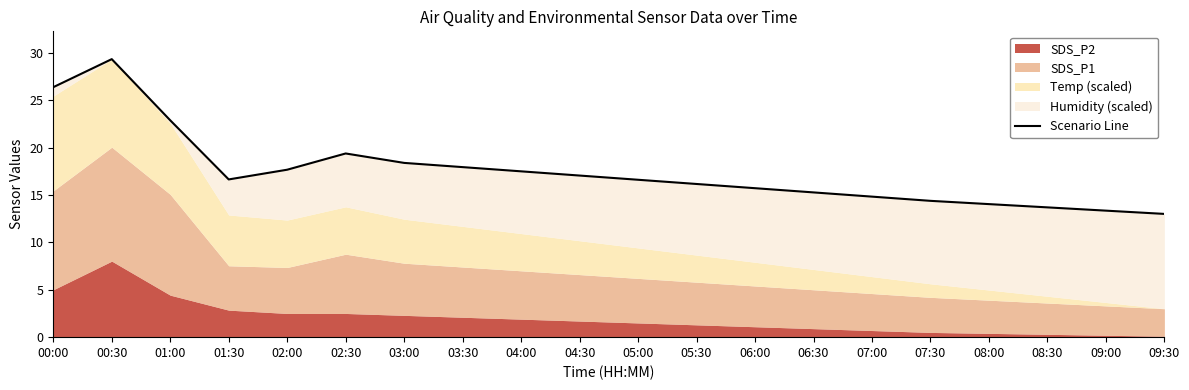

Read the value at 04:00.

17.5